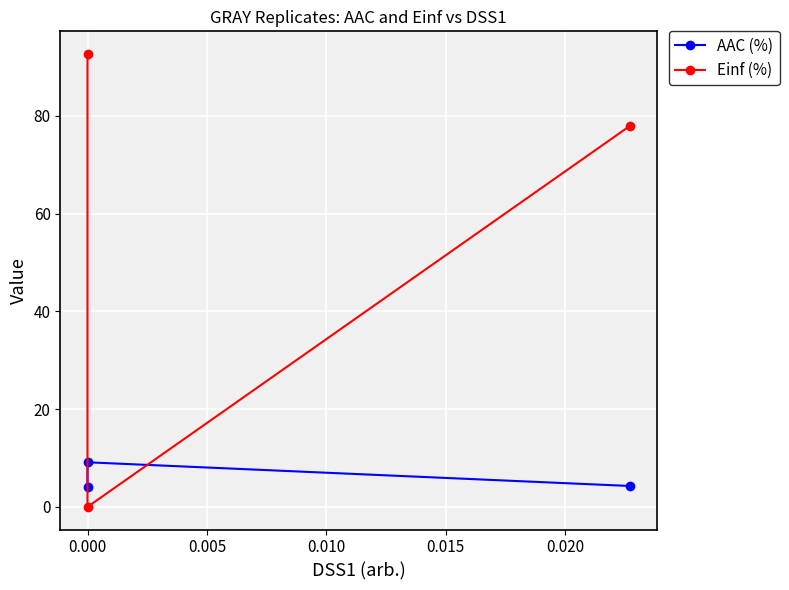

What is the sum of all AAC (%) values?

17.4